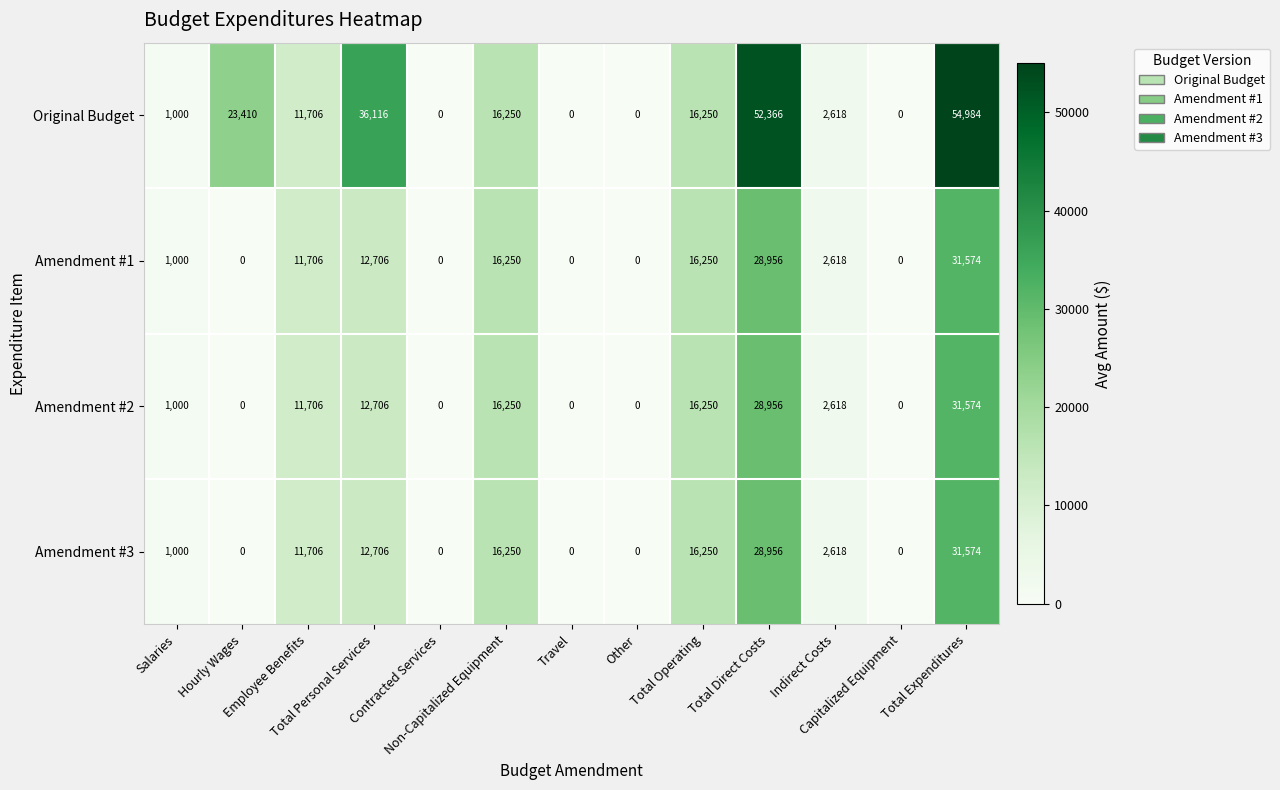

What is the difference between the second highest and second lowest values in the Original Budget series?

52366